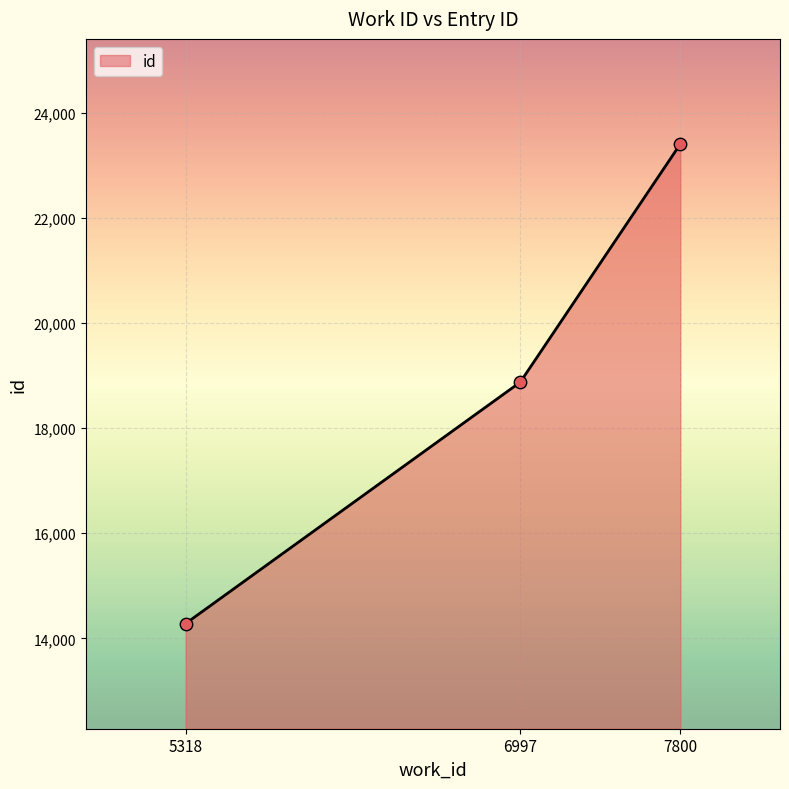

Approximately how many times larger is the value at 6997 compared to 5318?

1.3